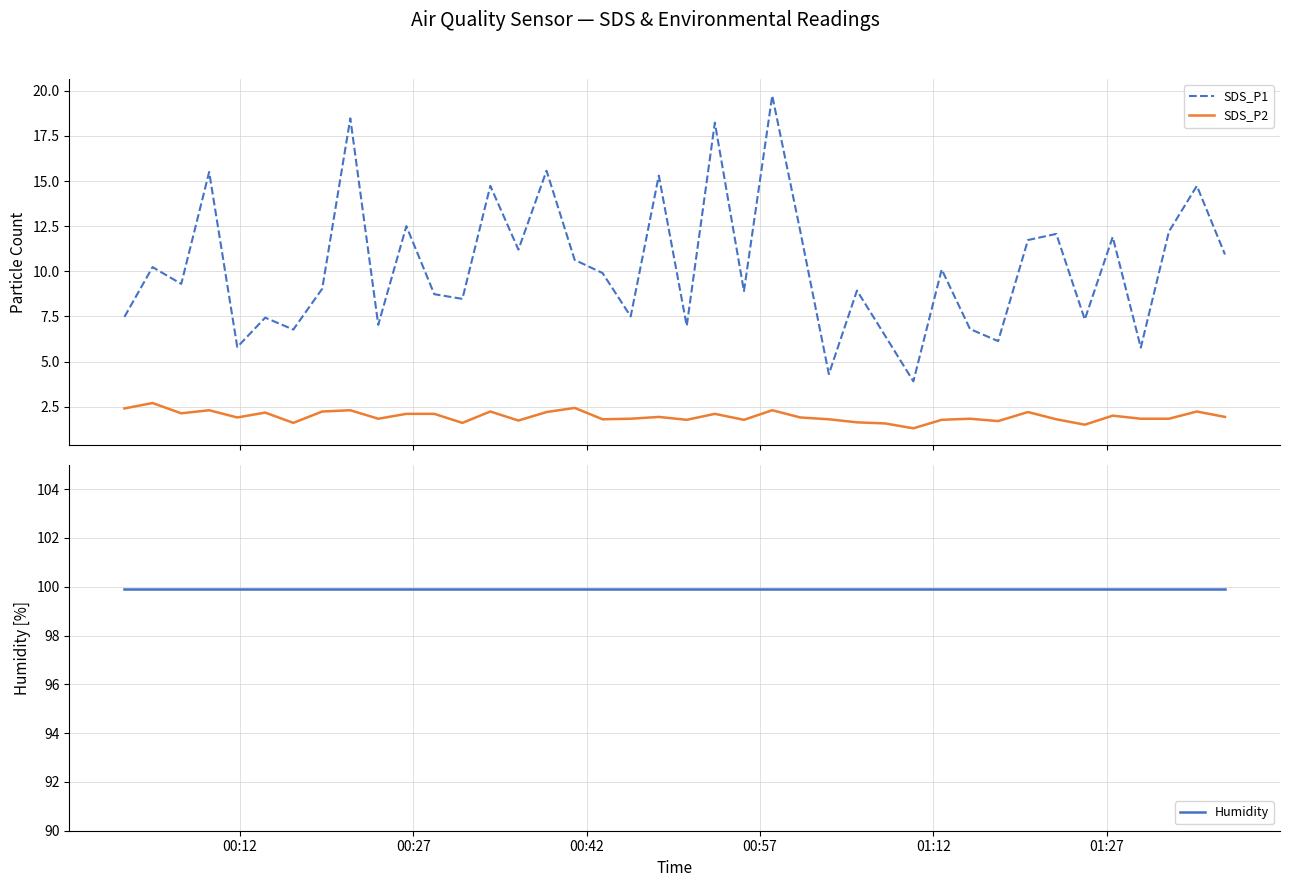

Reading right to left, transcribe all the data shown in this chart.

SDS_P1: 10.9	14.7	12.2	5.8	11.9	7.3	12.1	11.7	6.1	6.8	10.1	3.9	6.4	8.9	4.3	12.2	19.7	8.9	18.2	7.0	15.3	7.5	9.9	10.6	15.6	11.2	14.7	8.5	8.7	12.5	7.0	18.5	9.0	6.8	7.4	5.8	15.5	9.3	10.2	7.5
SDS_P2: 1.9	2.2	1.8	1.8	2.0	1.5	1.8	2.2	1.7	1.8	1.8	1.3	1.6	1.6	1.8	1.9	2.3	1.8	2.1	1.8	1.9	1.8	1.8	2.4	2.2	1.7	2.2	1.6	2.1	2.1	1.8	2.3	2.2	1.6	2.2	1.9	2.3	2.1	2.7	2.4
Humidity: 99.9	99.9	99.9	99.9	99.9	99.9	99.9	99.9	99.9	99.9	99.9	99.9	99.9	99.9	99.9	99.9	99.9	99.9	99.9	99.9	99.9	99.9	99.9	99.9	99.9	99.9	99.9	99.9	99.9	99.9	99.9	99.9	99.9	99.9	99.9	99.9	99.9	99.9	99.9	99.9